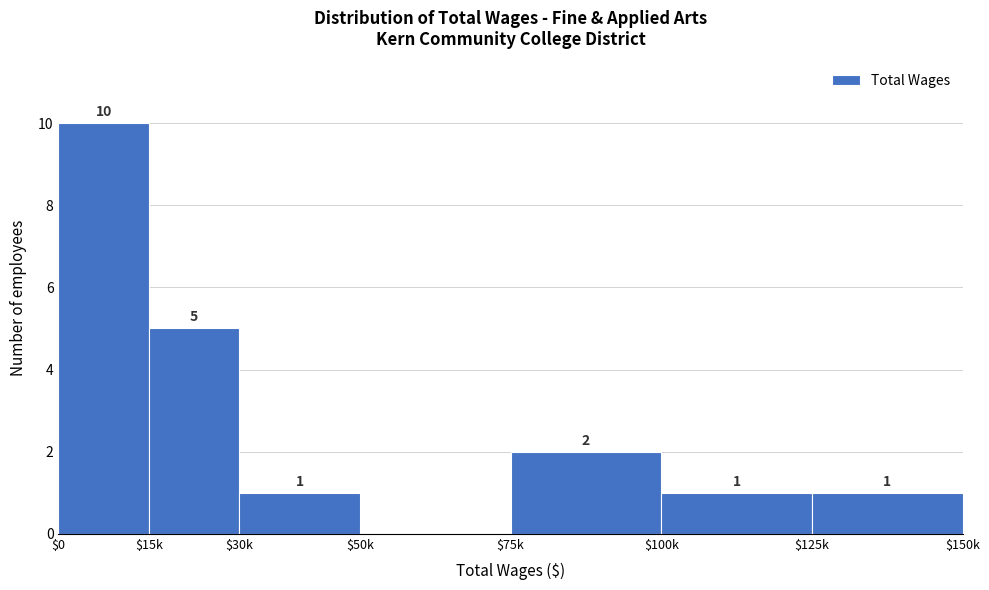

The chart shows a value of 2 at $15k. True or false?

False